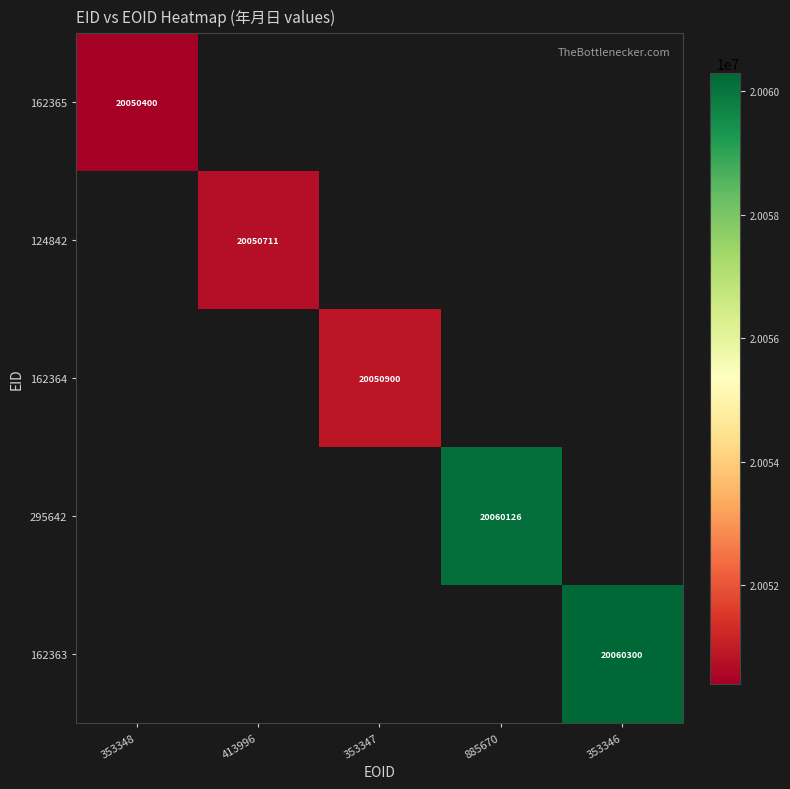

How many distinct data groups are displayed?

5